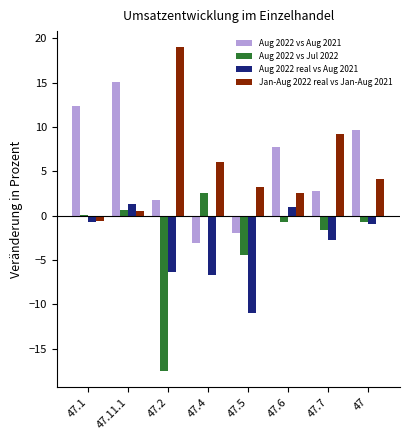

True or false: Jan-Aug 2022 real vs Jan-Aug 2021 has a value of 0.5 at 47.11.1.

True